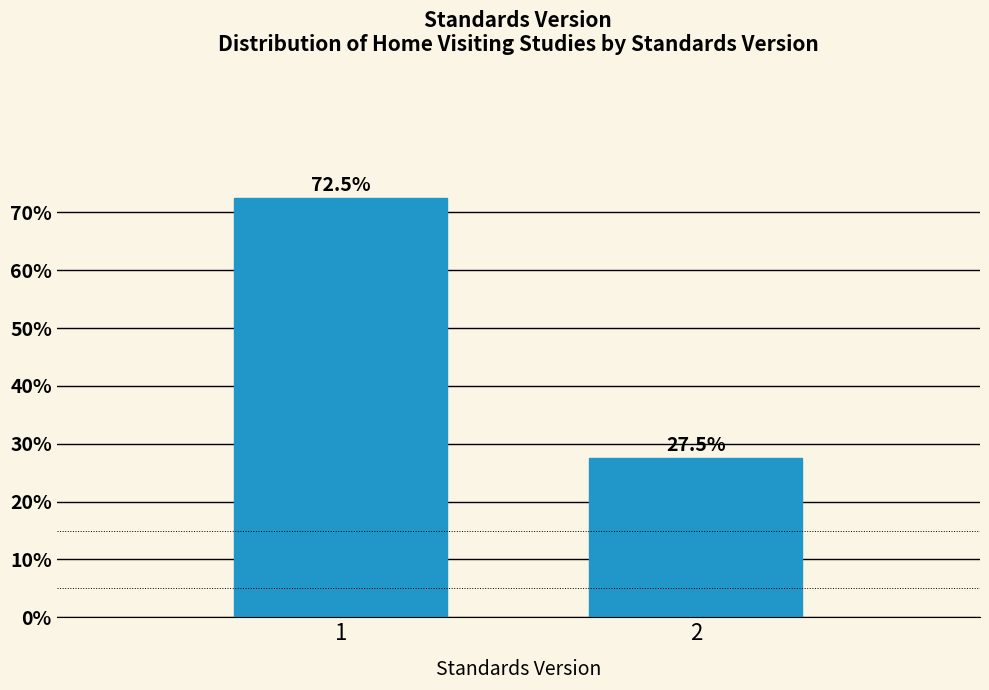

Reading left to right, transcribe all the data shown in this chart.

1=72.5	2=27.5